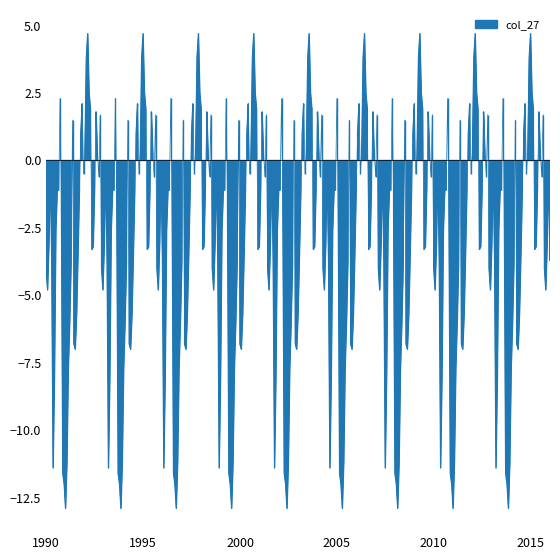

What is the sum of all values?

-115.5